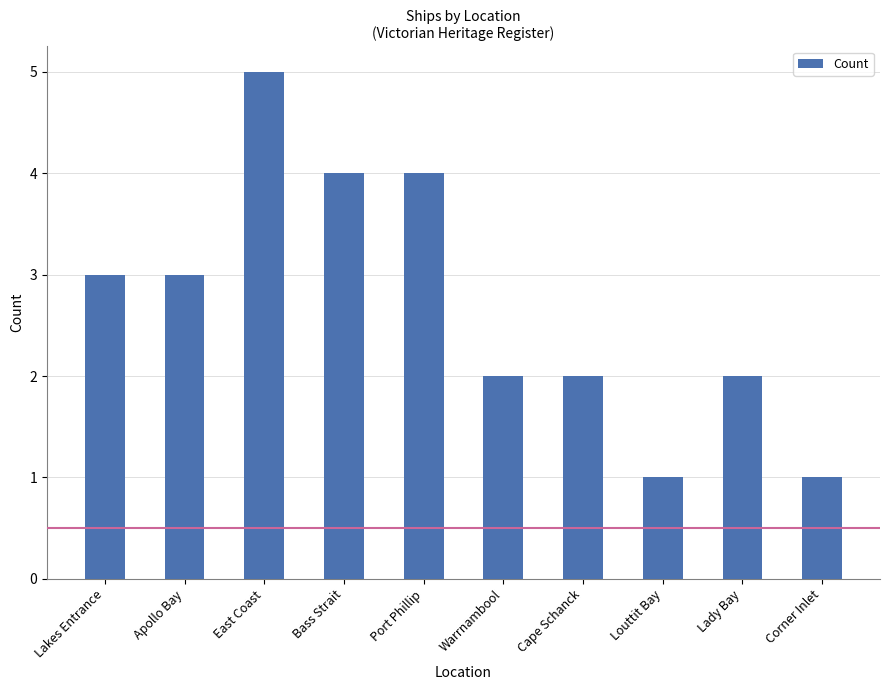

What value does the data have at Cape Schanck?

2